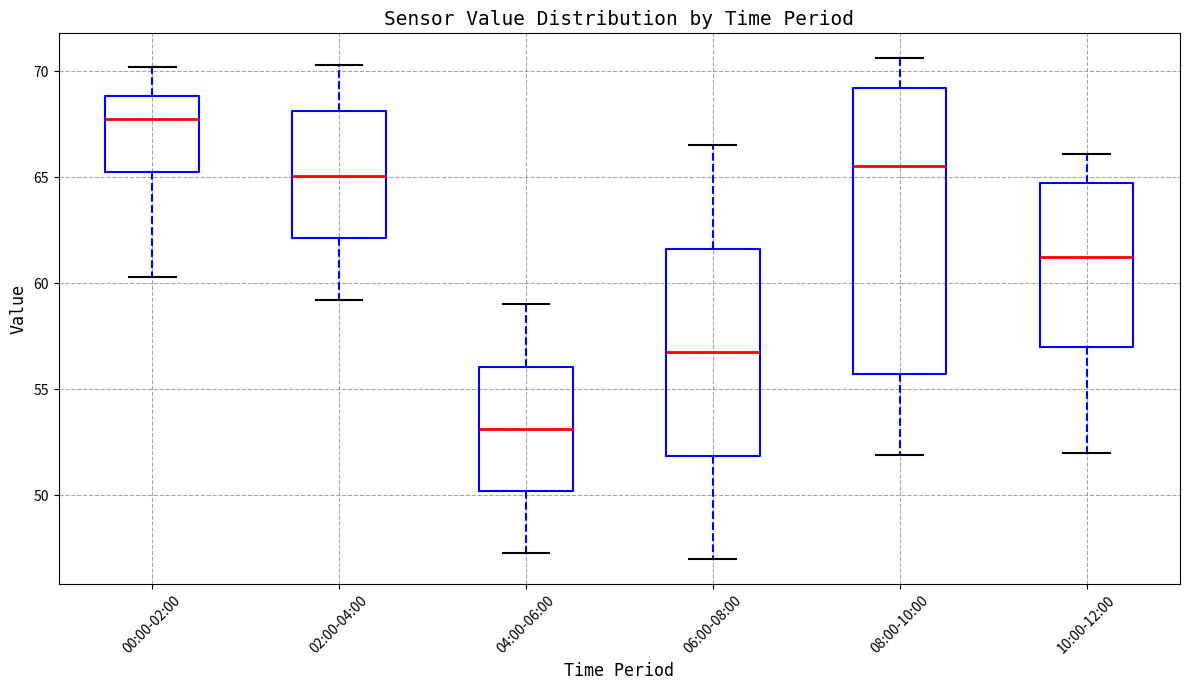

Where does the median line of the box for 06:00-08:00 sit on the y-axis? The values are not printed on the chart, so give them approximately, as read against the axis.

57.0